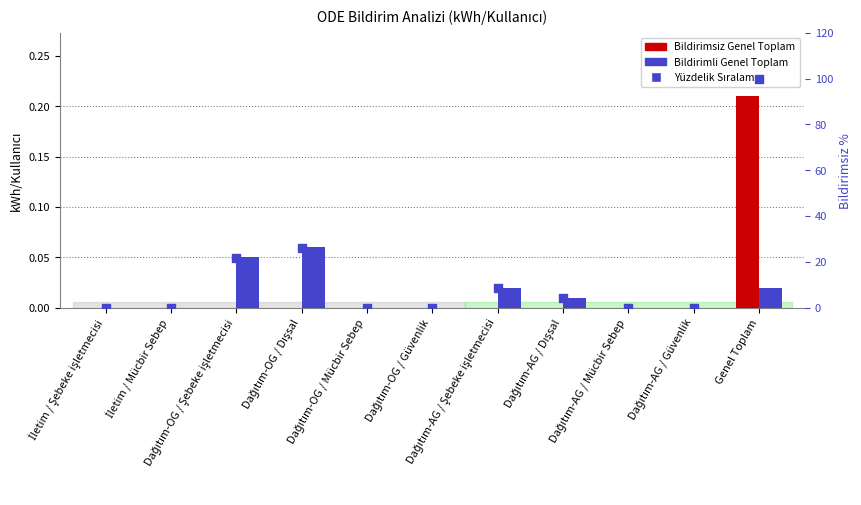

At how many categories does at least one series exceed 0?

5